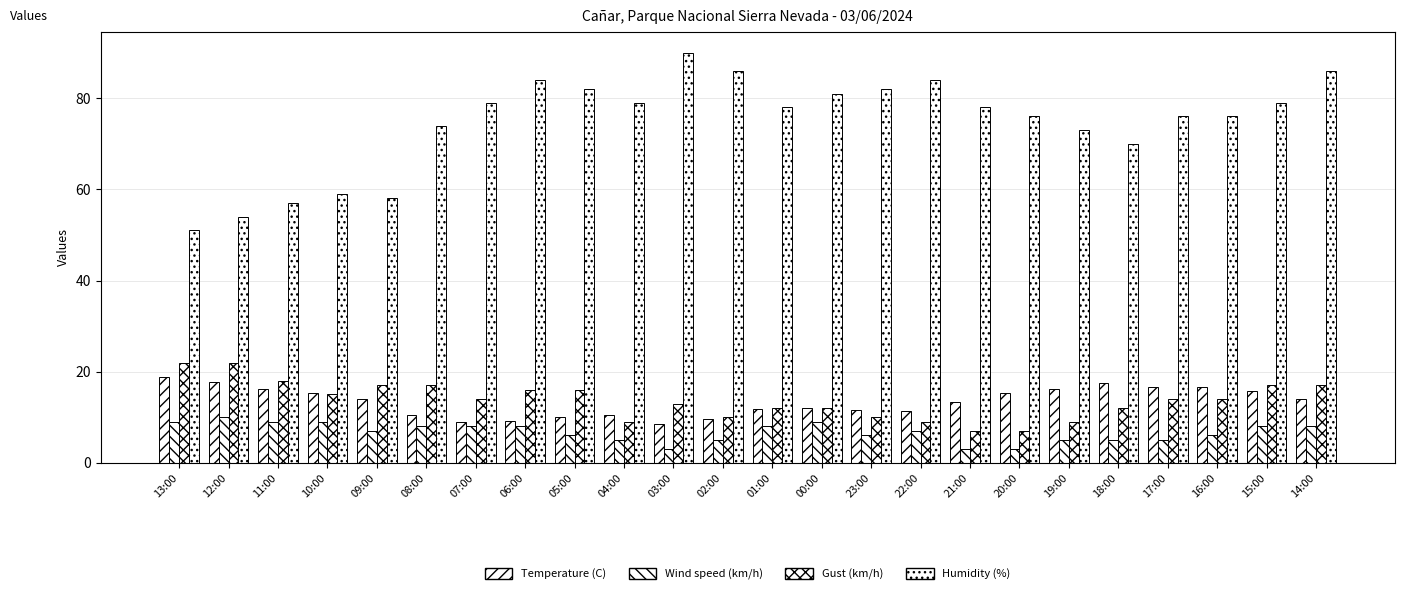

Reading left to right, what are all the values shown in this chart?

Temperature (C): 18.8	17.8	16.3	15.4	14.1	10.6	8.9	9.2	10.0	10.4	8.5	9.7	11.9	12.1	11.5	11.4	13.4	15.4	16.1	17.5	16.7	16.7	15.8	14.1
Wind speed (km/h): 9.0	10.0	9.0	9.0	7.0	8.0	8.0	8.0	6.0	5.0	3.0	5.0	8.0	9.0	6.0	7.0	3.0	3.0	5.0	5.0	5.0	6.0	8.0	8.0
Gust (km/h): 22.0	22.0	18.0	15.0	17.0	17.0	14.0	16.0	16.0	9.0	13.0	10.0	12.0	12.0	10.0	9.0	7.0	7.0	9.0	12.0	14.0	14.0	17.0	17.0
Humidity (%): 51.0	54.0	57.0	59.0	58.0	74.0	79.0	84.0	82.0	79.0	90.0	86.0	78.0	81.0	82.0	84.0	78.0	76.0	73.0	70.0	76.0	76.0	79.0	86.0